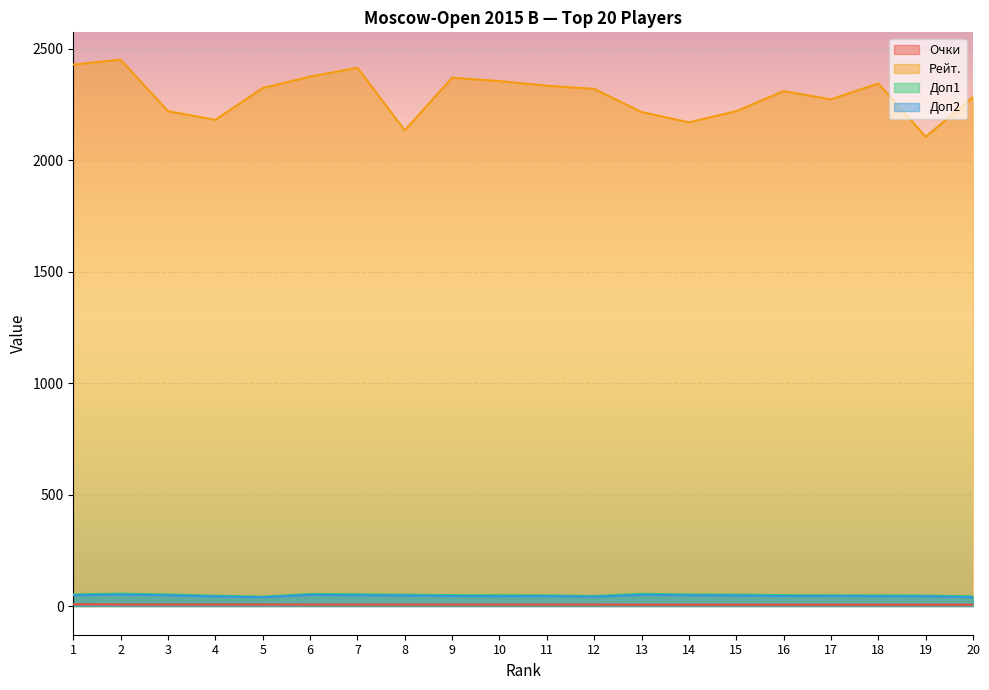

What is the total value across all series at 18?

2442.0